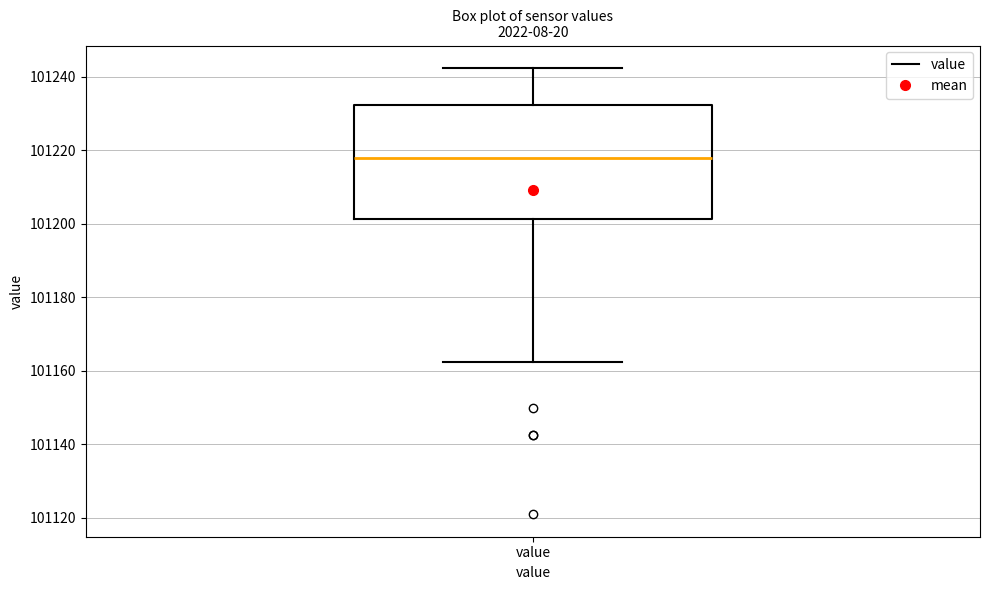

Read this box plot against the y-axis: the position of the median line, the range covered by the box, and the ends of both whiskers. The values are not printed on the chart, so give them approximately, as read against the axis.

median 101218, box 101202 to 101232, whiskers 101162 to 101242